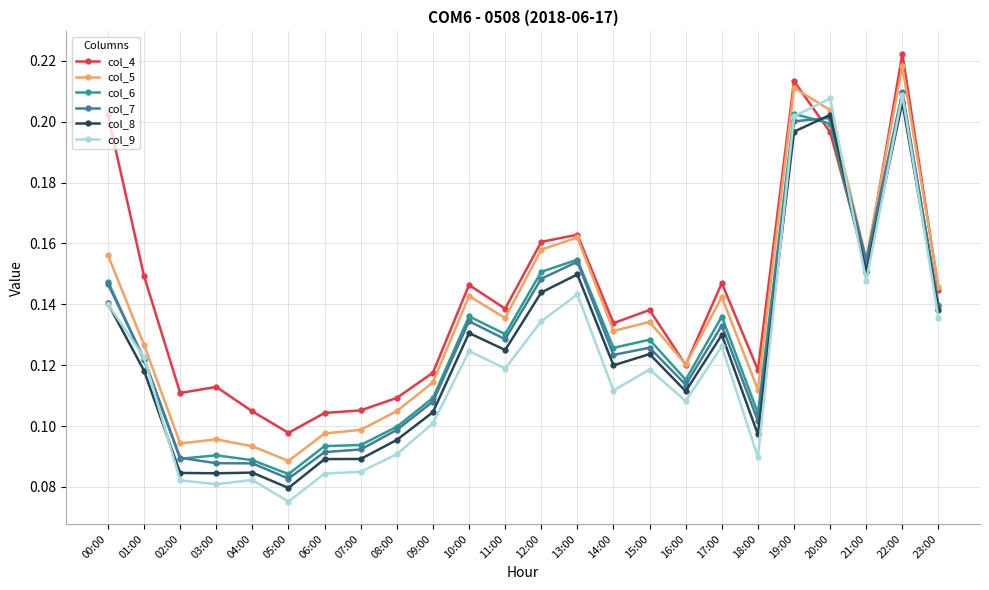

Does the chart have visible grid lines?

Yes